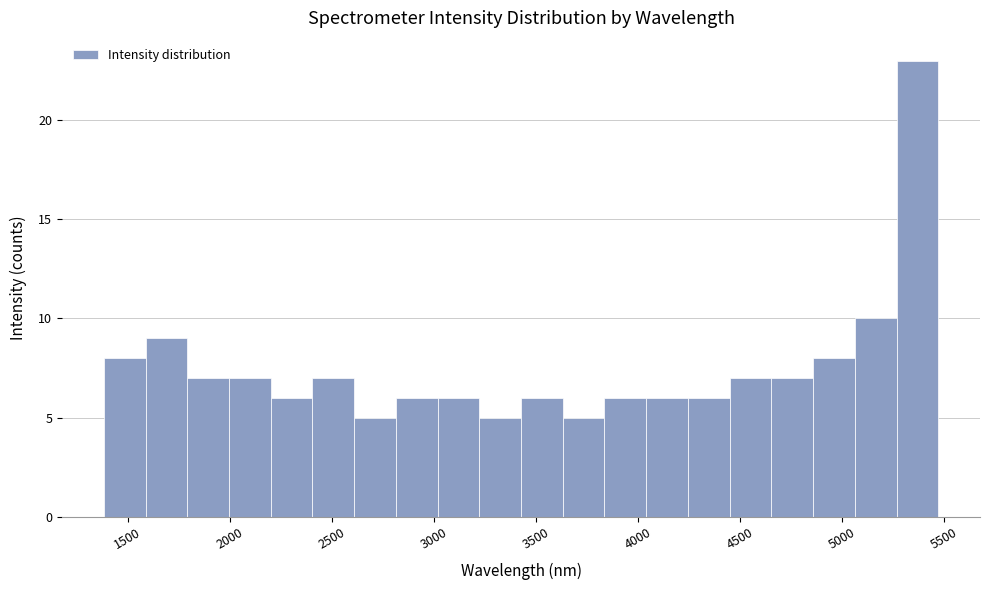

How tall is the bar that spans 4450 to 4650 on the x-axis? Neither the bar edges nor the heights are printed on the chart, so give them approximately, as read against the axes.

7